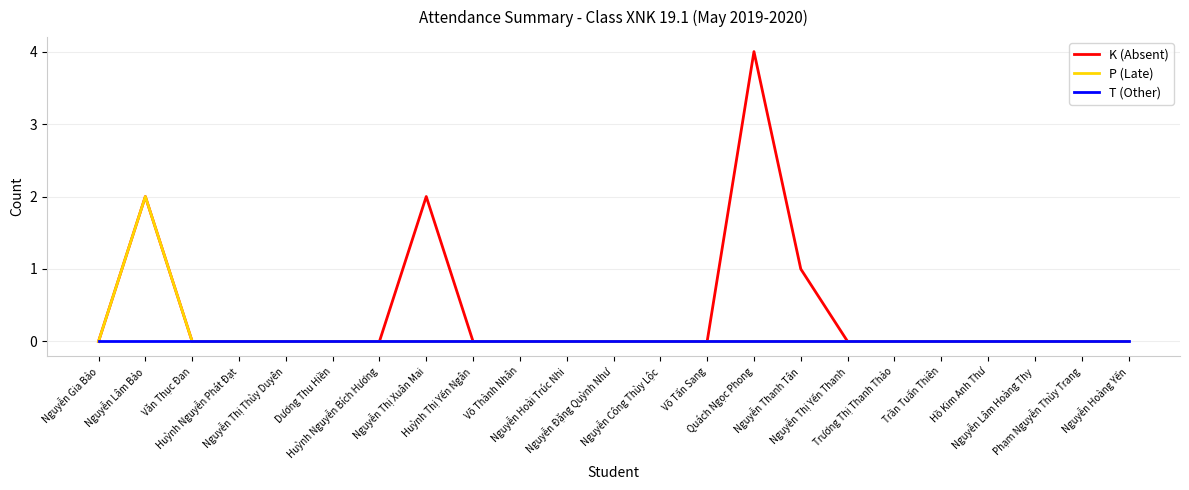

Which series has the widest spread of values?

K (Absent)